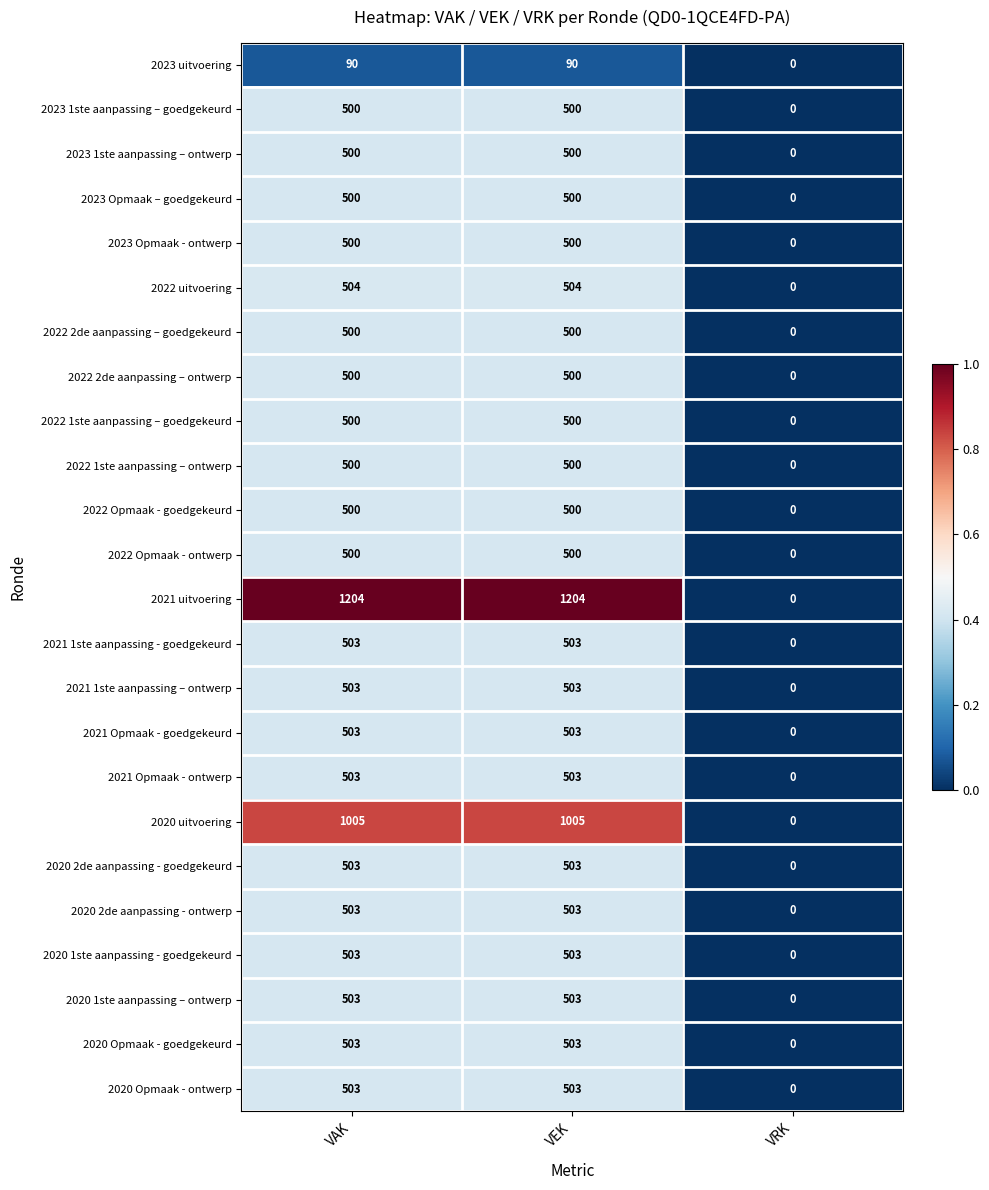

What is the difference between the maximum and minimum values in the 2021 Opmaak - goedgekeurd series?

503